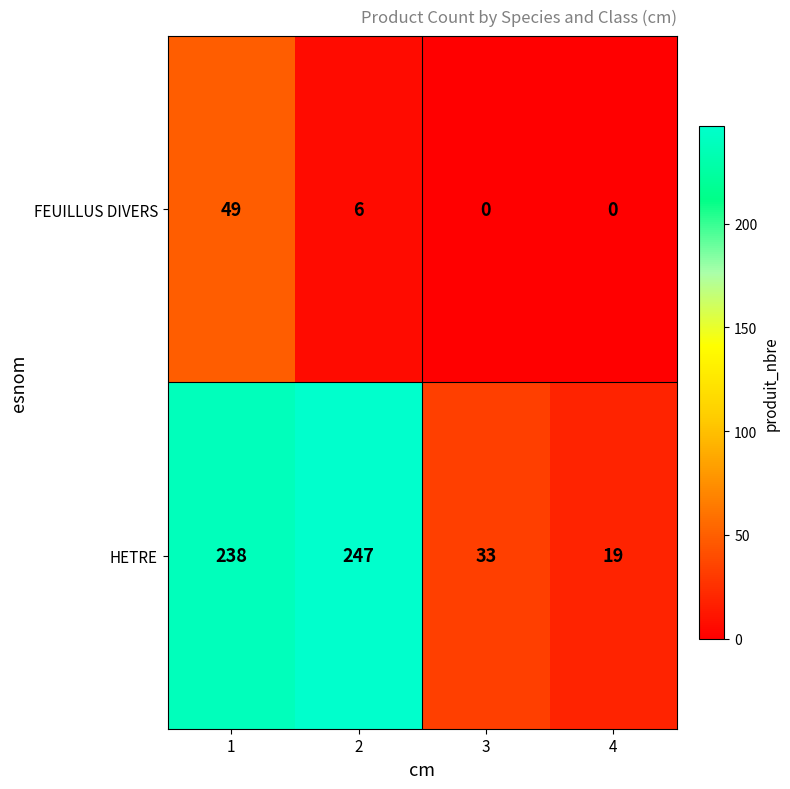

How many FEUILLUS DIVERS values are between 0 and 49?

4